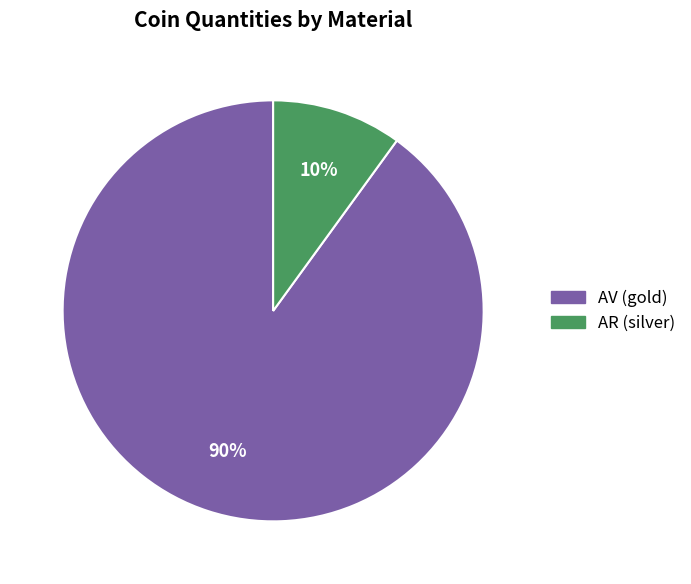

What percentage is the AR (silver) slice, to the nearest percent?

10%